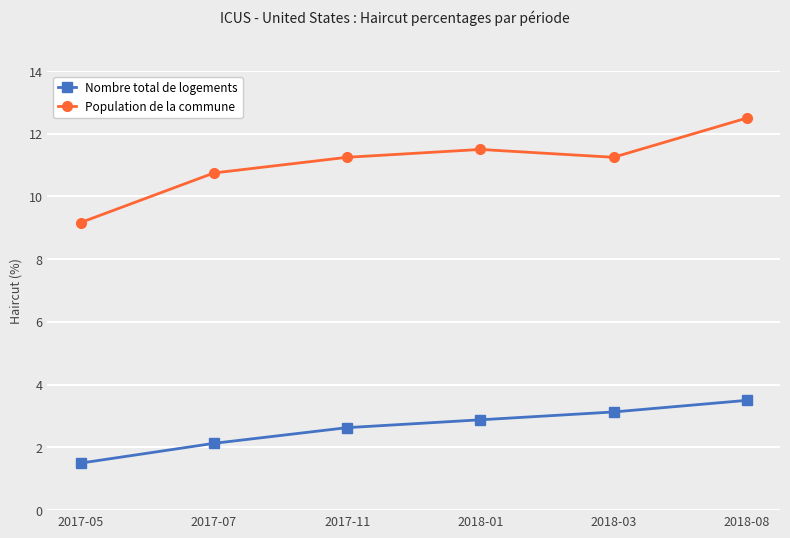

Which series has the largest total across all categories?

Population de la commune